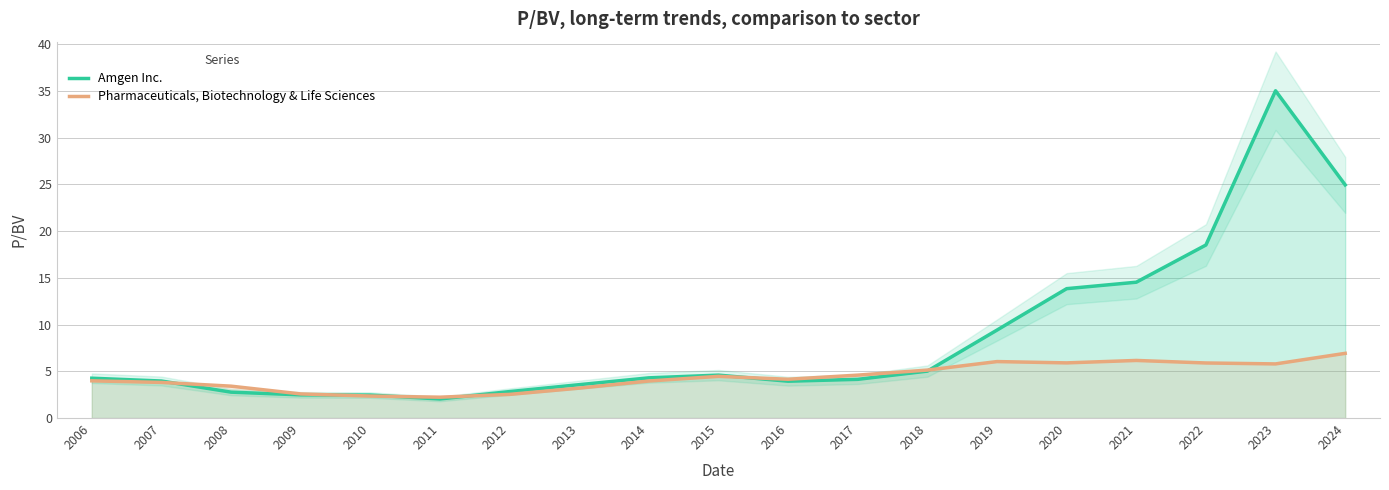

Reading right to left, what are all the values shown in this chart?

Amgen Inc.: 2024=24.9	2023=35.0	2022=18.5	2021=14.5	2020=13.8	2019=9.4	2018=5.0	2017=4.1	2016=3.9	2015=4.6	2014=4.3	2013=3.6	2012=2.8	2011=2.0	2010=2.5	2009=2.5	2008=2.8	2007=4.0	2006=4.3
Pharmaceuticals, Biotechnology & Life Sciences: 2024=6.9	2023=5.8	2022=5.9	2021=6.2	2020=5.9	2019=6.0	2018=5.1	2017=4.6	2016=4.2	2015=4.5	2014=4.0	2013=3.2	2012=2.5	2011=2.2	2010=2.4	2009=2.6	2008=3.4	2007=3.8	2006=4.0